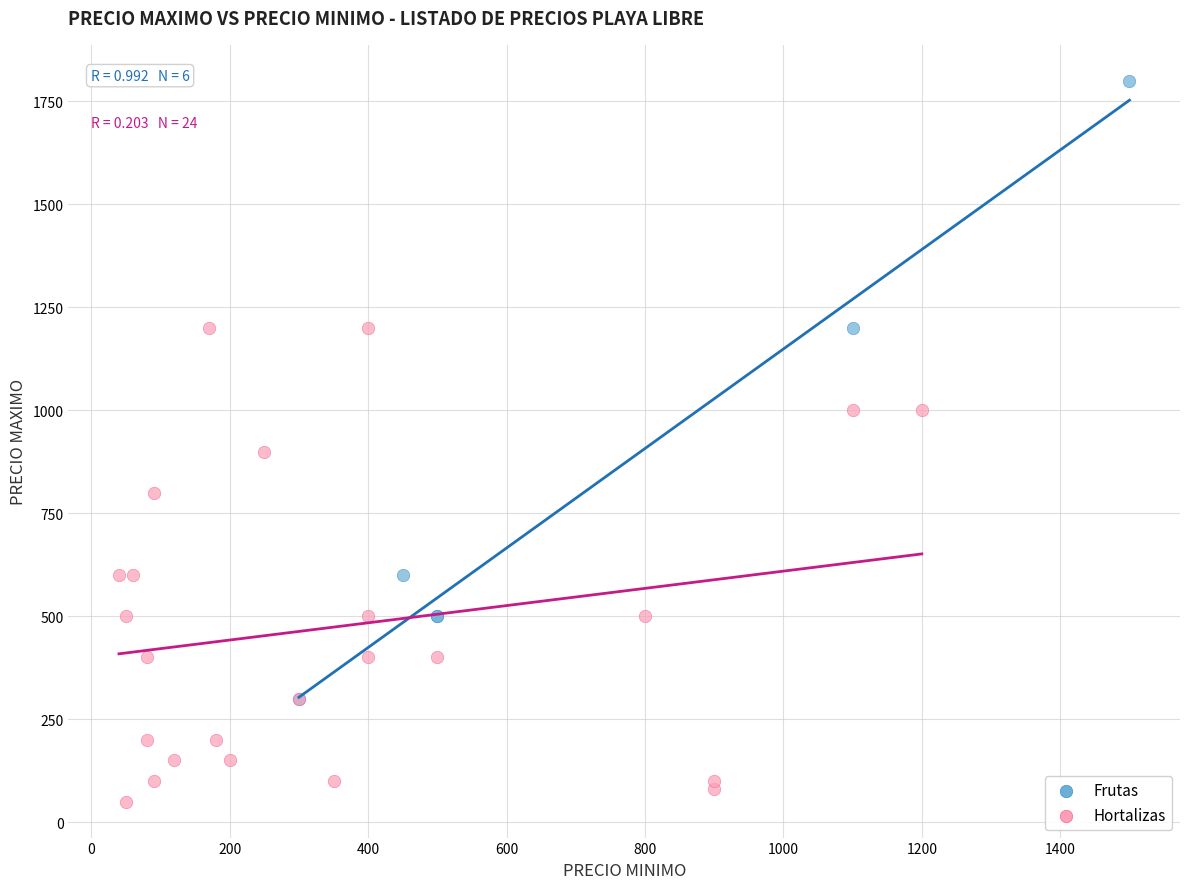

Which series has the widest spread of Y values?

Frutas